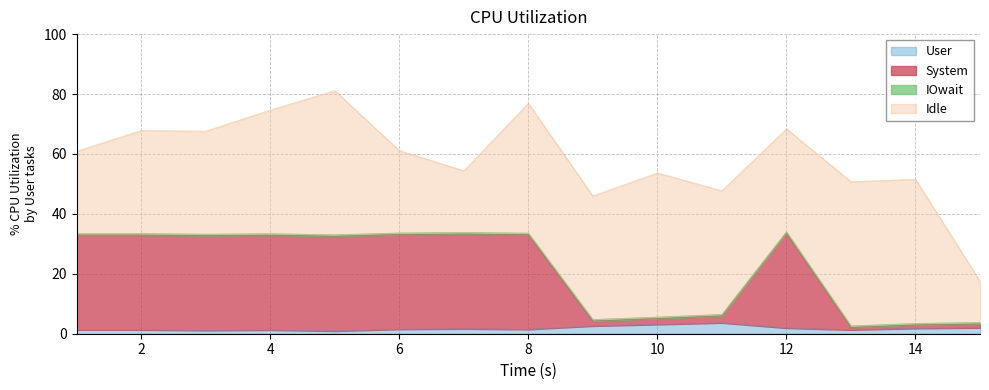

True or false: SPL and GLEYED cross at least once.

False